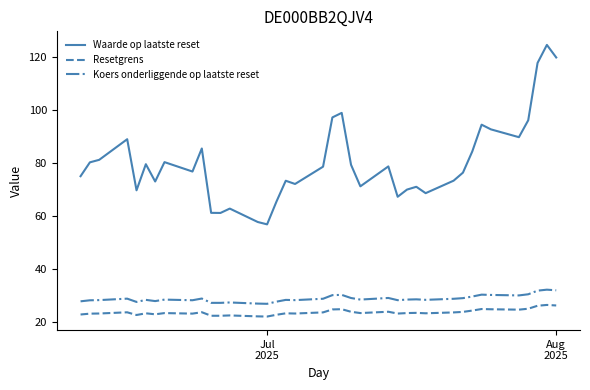

Rank the series by their maximum value, from lowest to highest.

Resetgrens, Koers onderliggende op laatste reset, Waarde op laatste reset